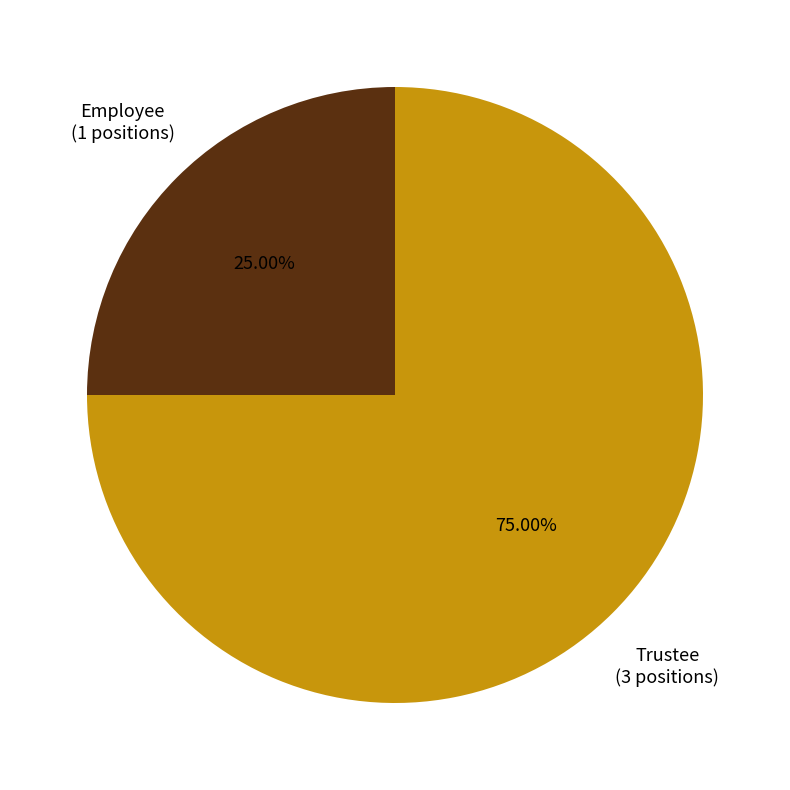

Is there a majority slice in this chart?

Yes